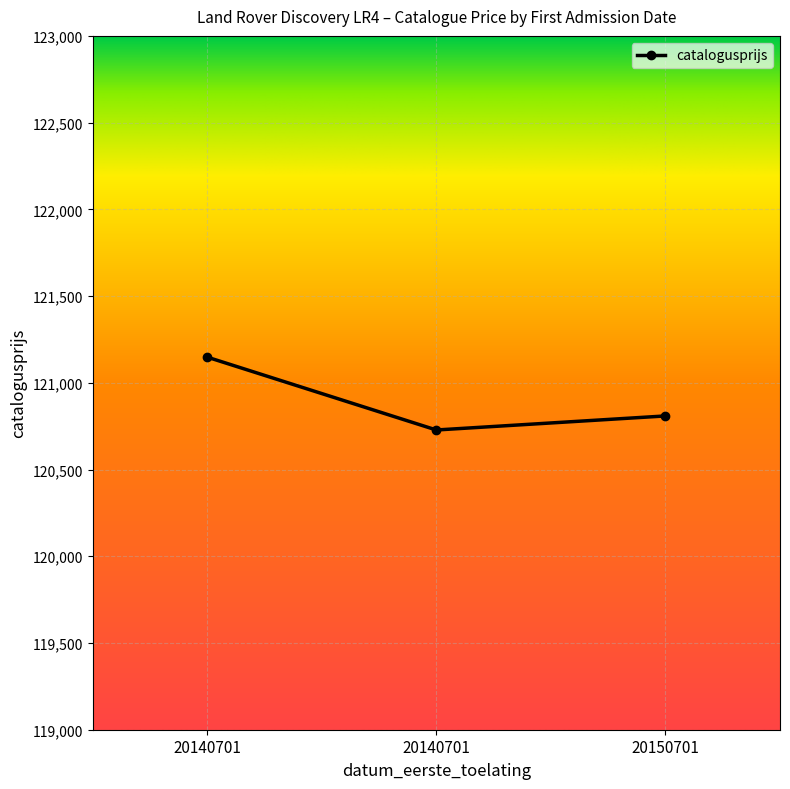

Is it true that the value at 20140701 is 121148?

True